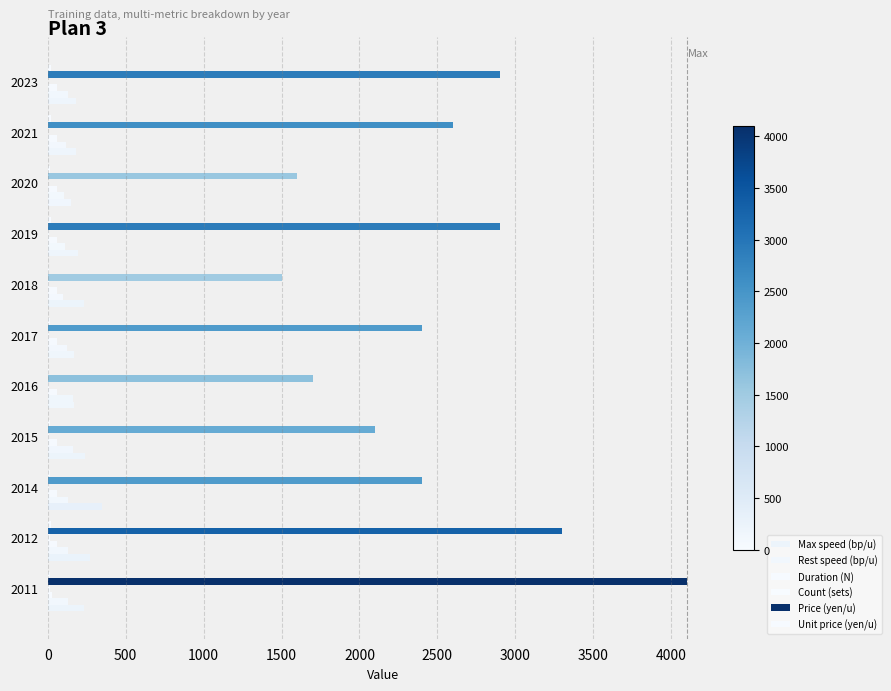

Count the number of data series in this chart.

6